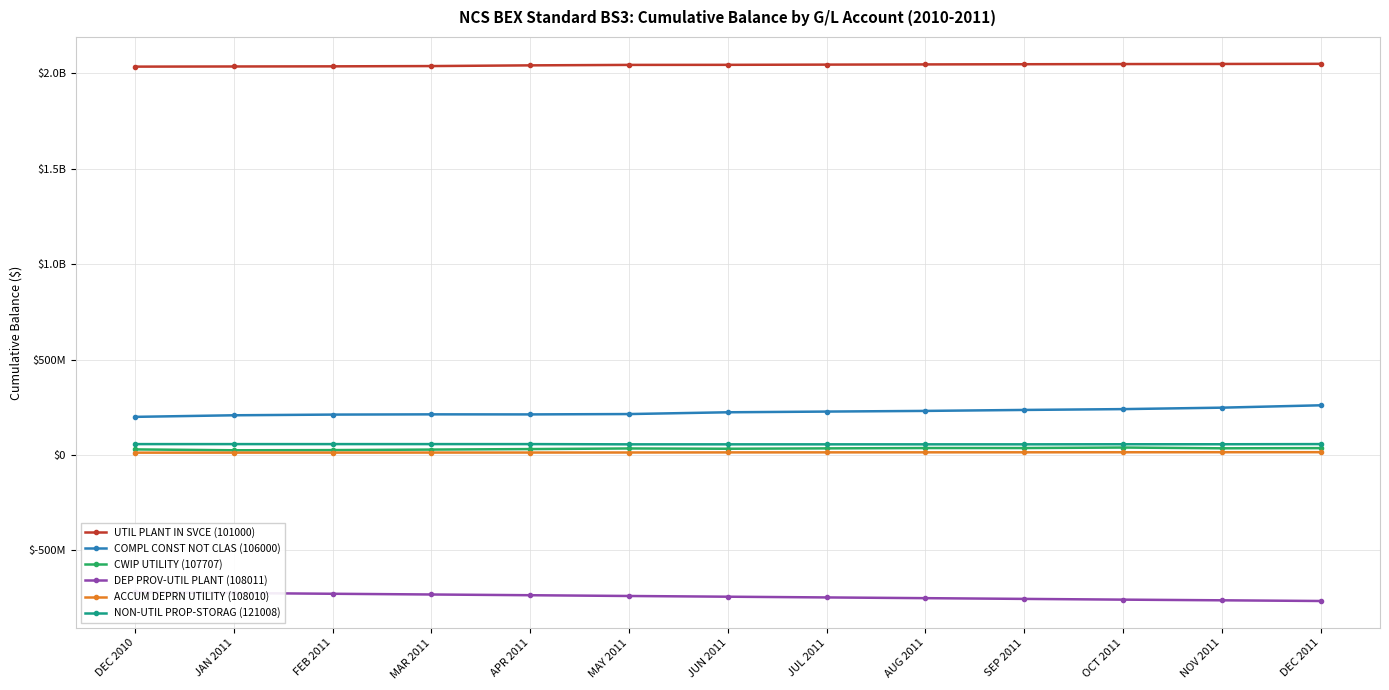

Which series changed the most between JAN 2011 and OCT 2011?

DEP PROV-UTIL PLANT (108011)